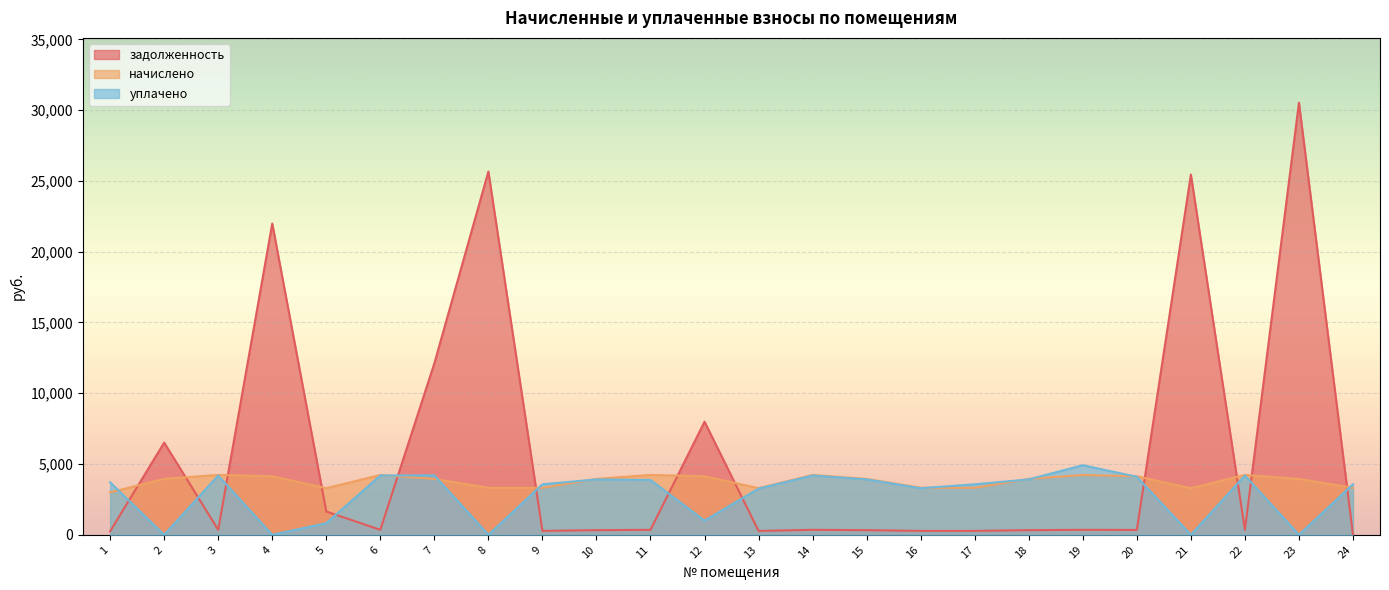

At which category is the sum across all series the highest?

23